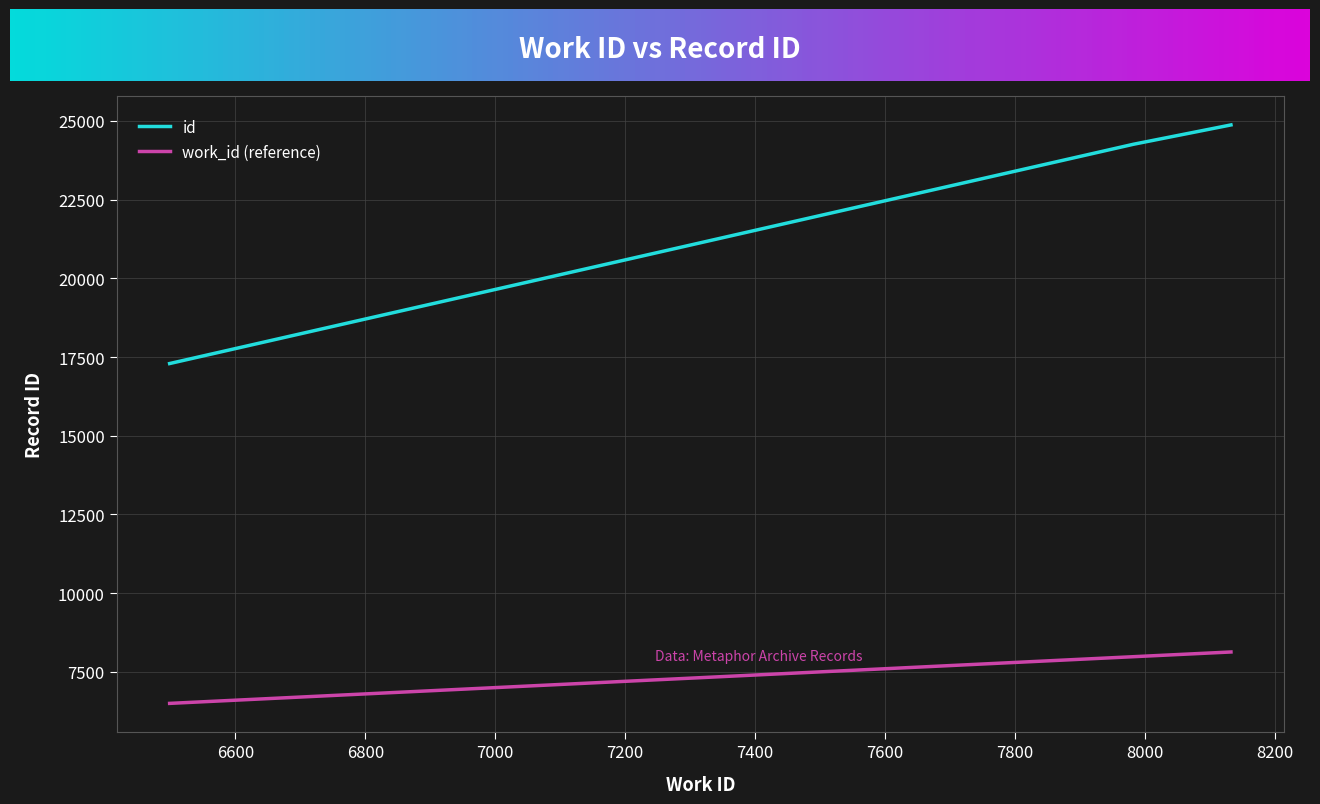

List the series in order of their peak value, highest first.

id, work_id (reference)